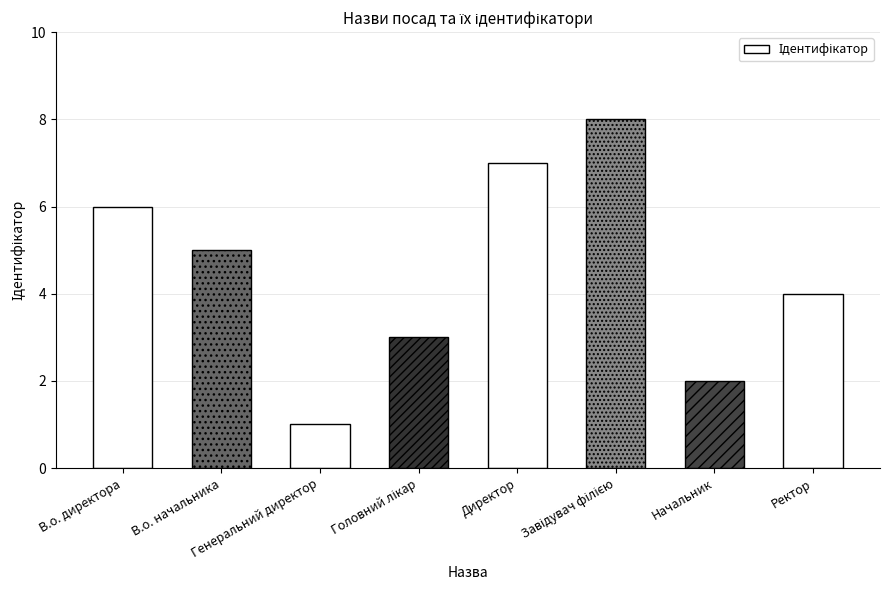

What is the greatest value displayed?

8